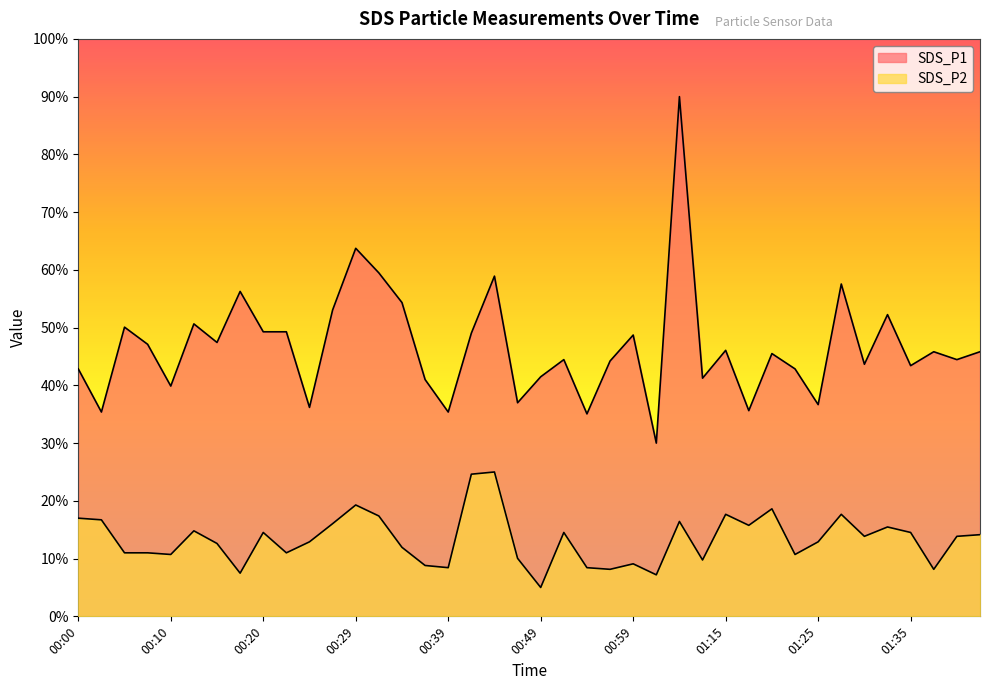

Which series has the largest range (max minus min)?

SDS_P1